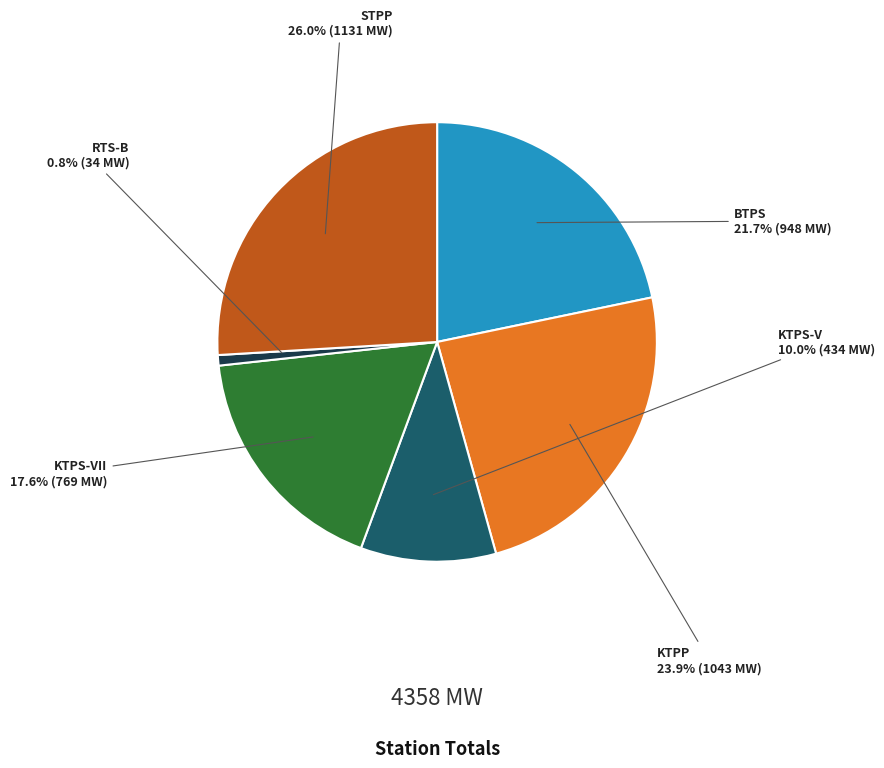

Is there a majority slice in this chart?

No